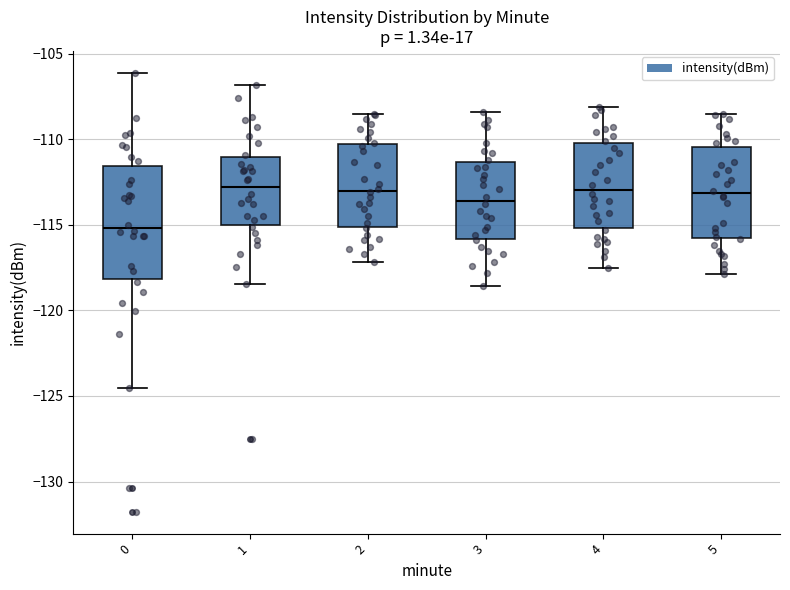

Where does the lower whisker of the box at x = 4 end on the y-axis? The values are not printed on the chart, so give them approximately, as read against the axis.

-117.5